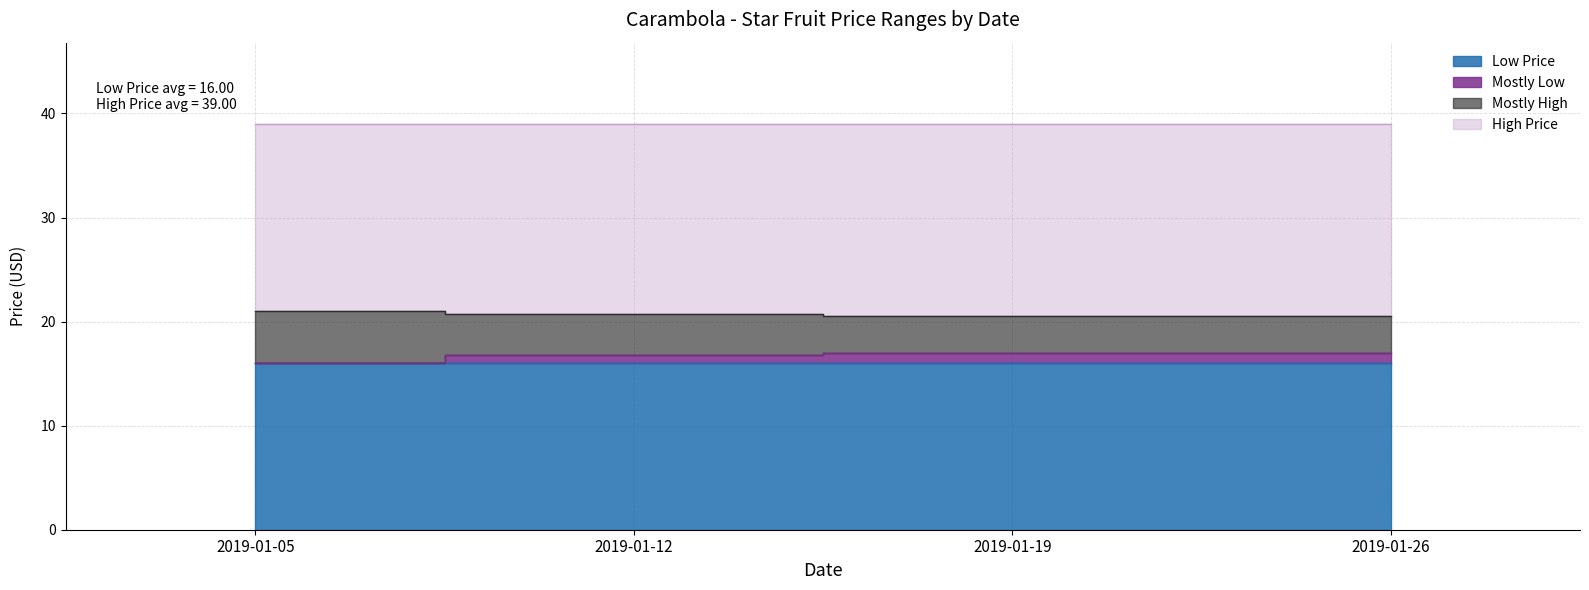

What is the average value of the Mostly High series?

20.7